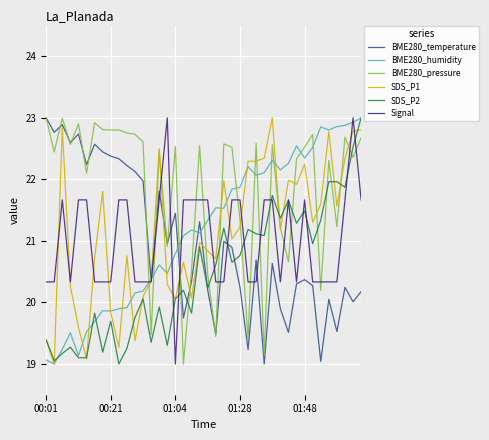

How many intersections are there between SDS_P1 and Signal?

13